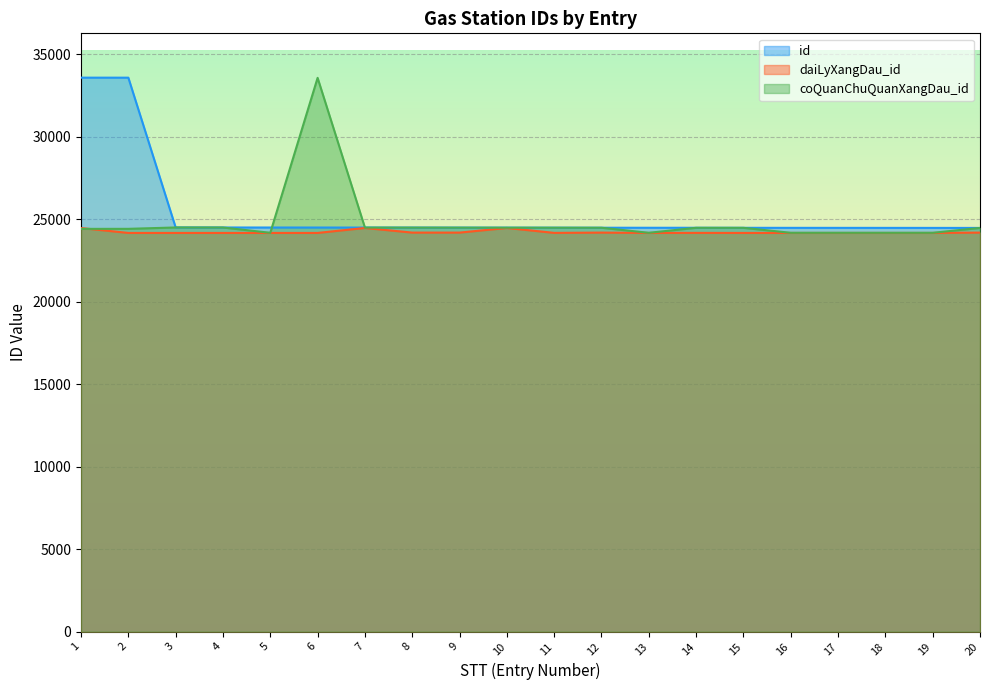

How many lines are shown in the chart?

3